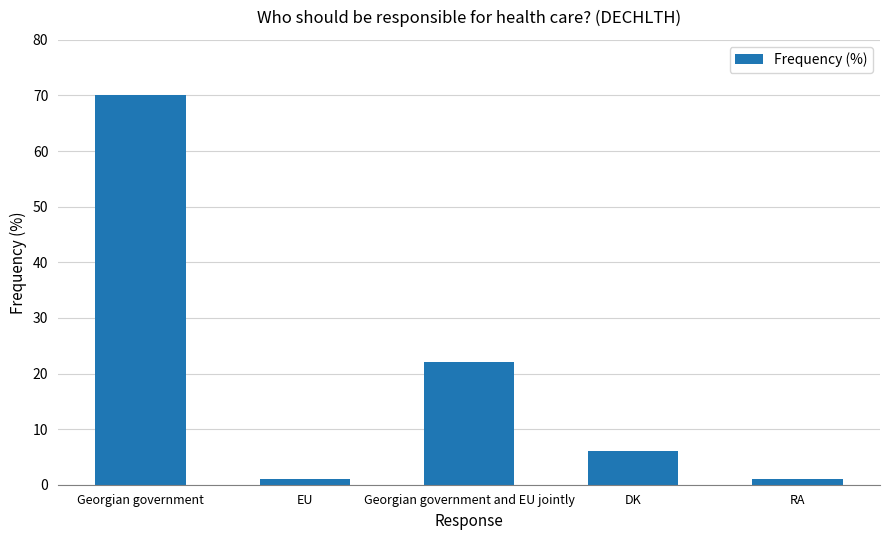

Does the chart contain stacked bars?

No